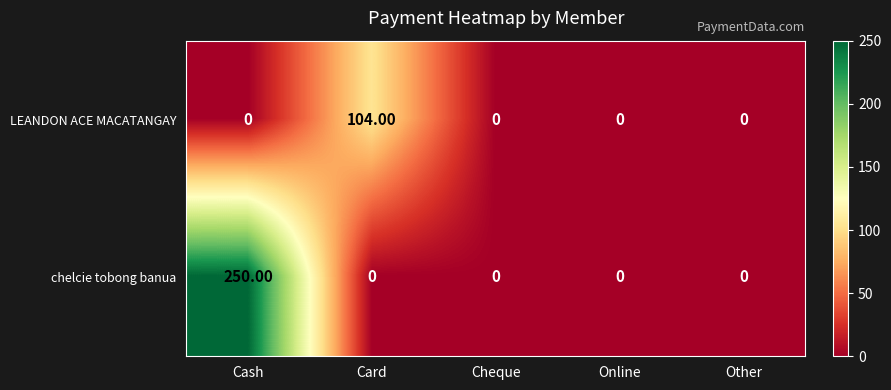

What is the average value of the chelcie tobong banua series?

50